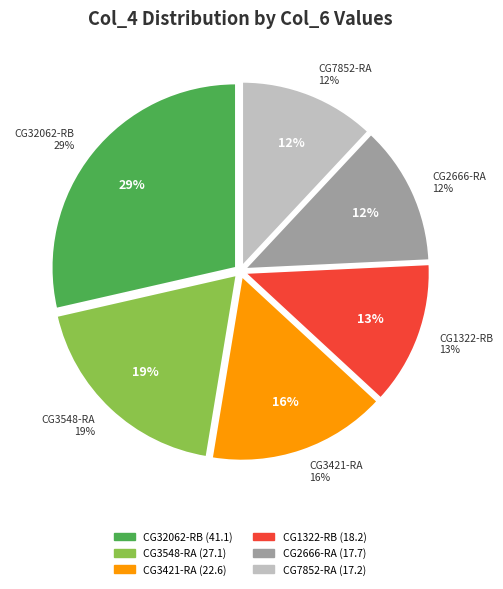

Does any single category account for the majority?

No